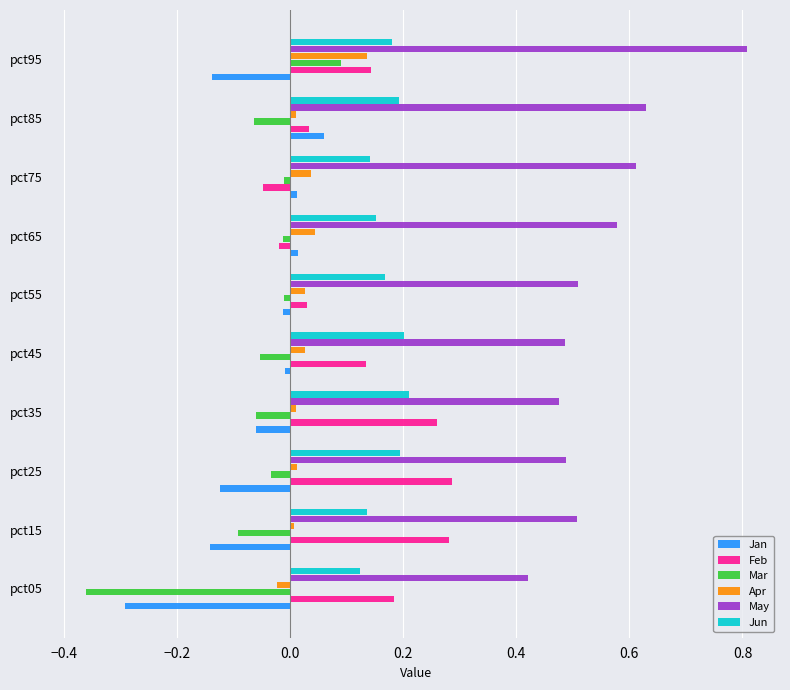

What are all the series names shown in the legend?

Jan, Feb, Mar, Apr, May, Jun